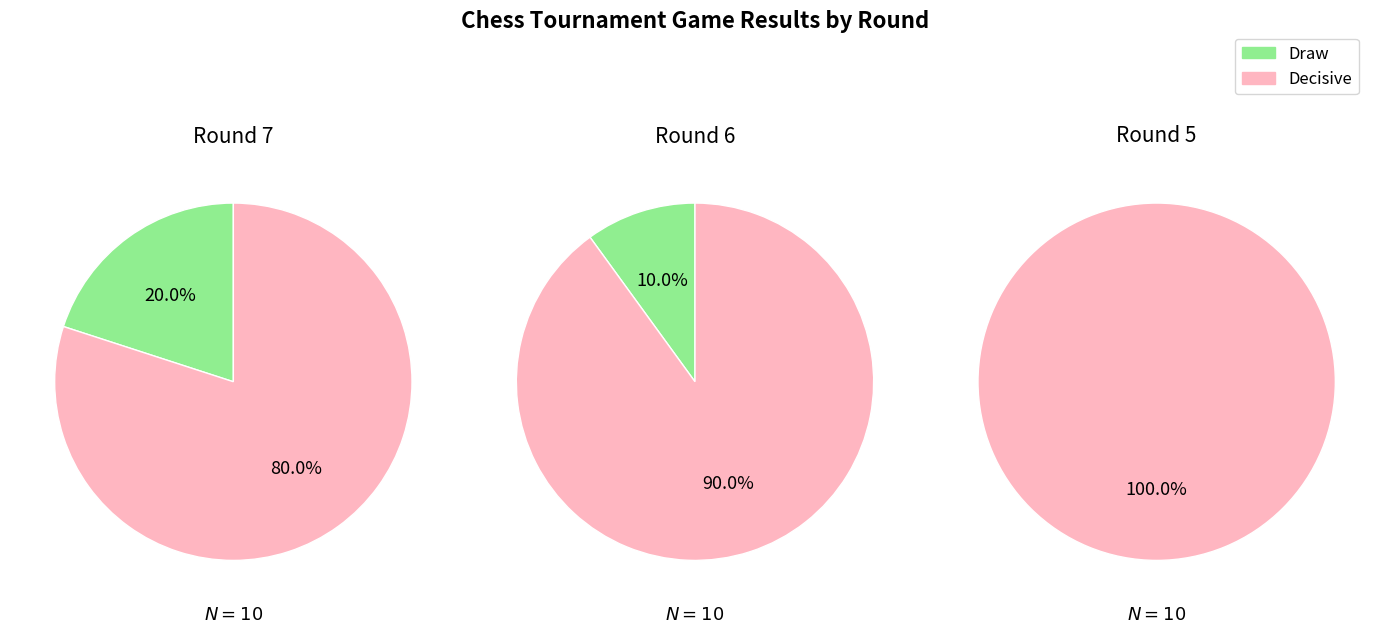

What portion of the pie excludes 0?

66.7%